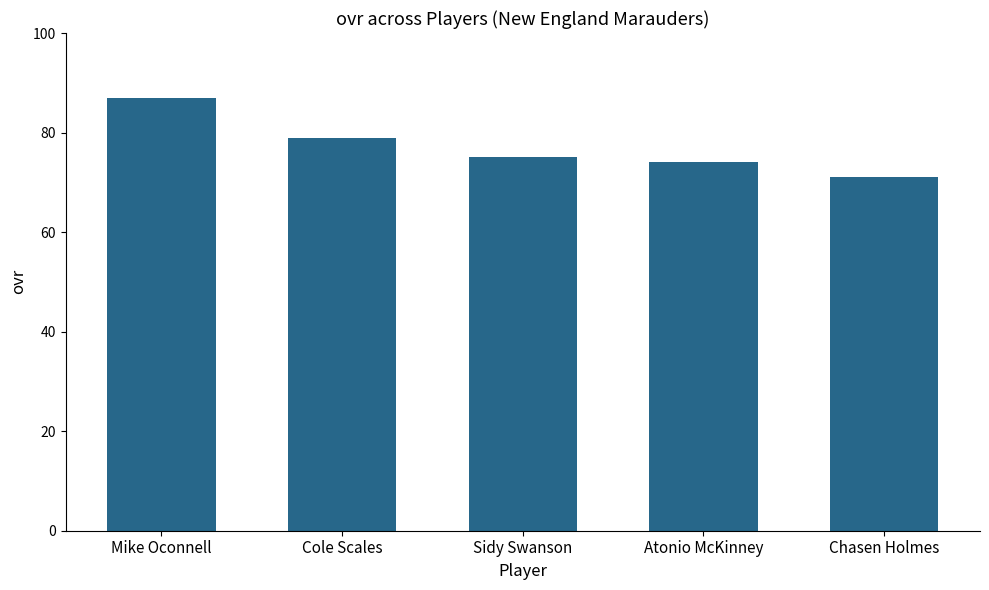

Approximately how many times larger is the value at Atonio McKinney compared to Mike Oconnell?

0.9